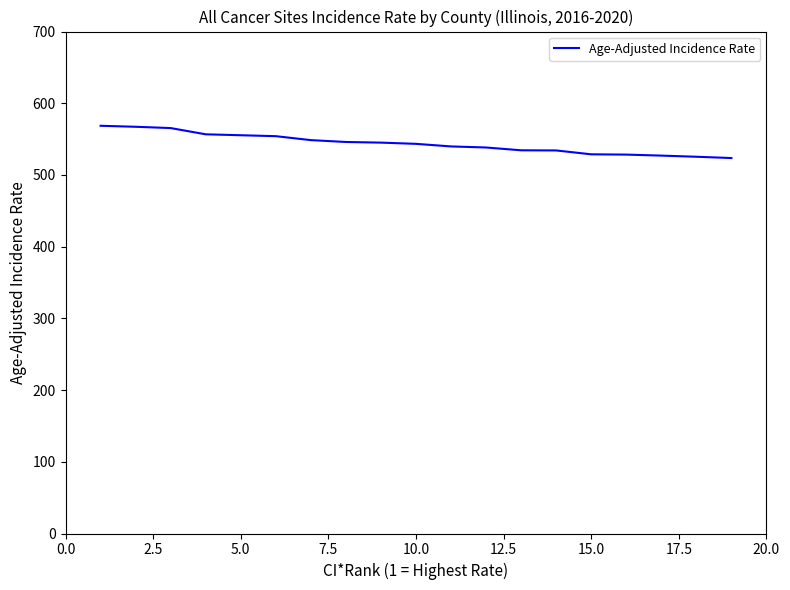

What is the smallest value displayed?

523.6